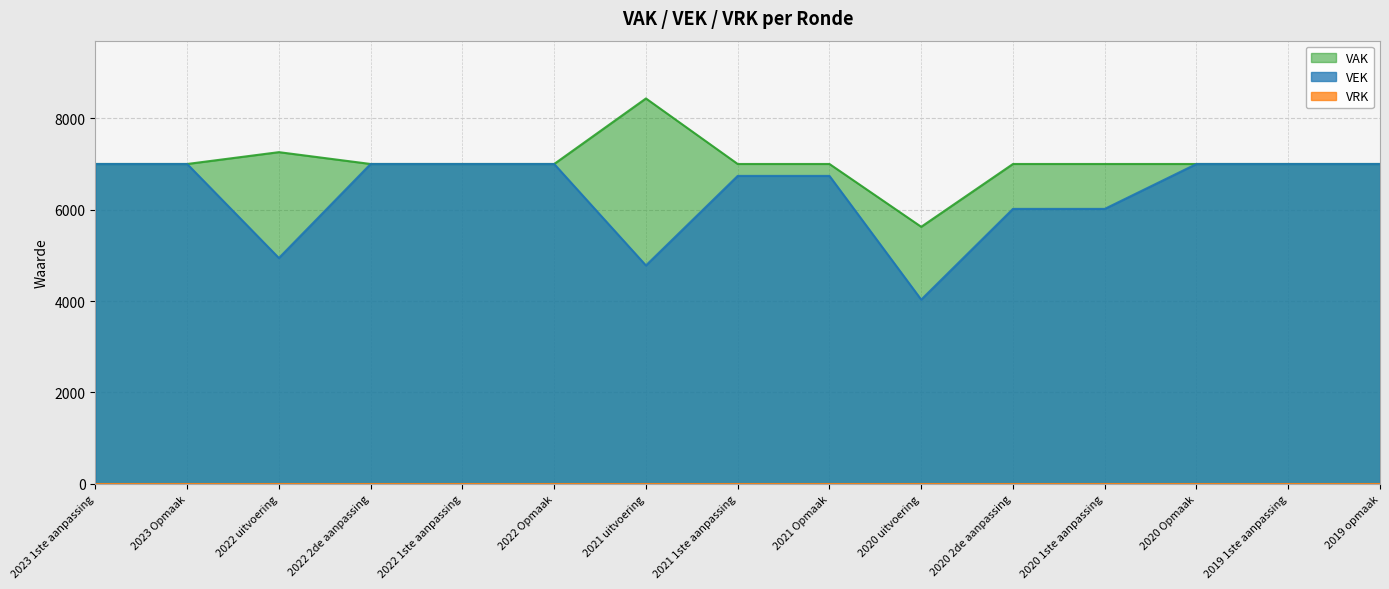

Reading left to right, transcribe all the data shown in this chart.

7000	7000	4942	7000	7000	7000	4779	6739	6739	4031	6017	6017	7000	7000	7000